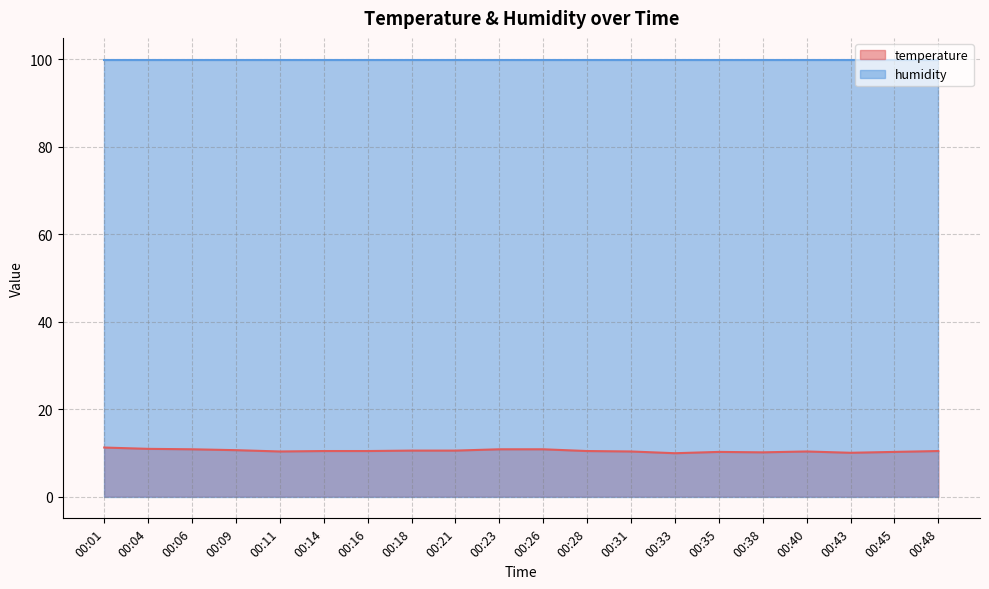

Rank the categories by value from lowest to highest.

00:33, 00:43, 00:38, 00:35, 00:45, 00:11, 00:31, 00:40, 00:14, 00:16, 00:28, 00:48, 00:18, 00:21, 00:09, 00:06, 00:23, 00:26, 00:04, 00:01